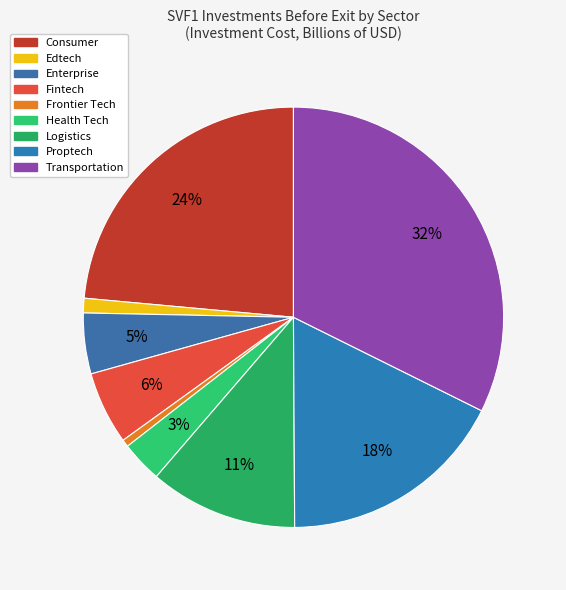

Does any single category account for the majority?

No